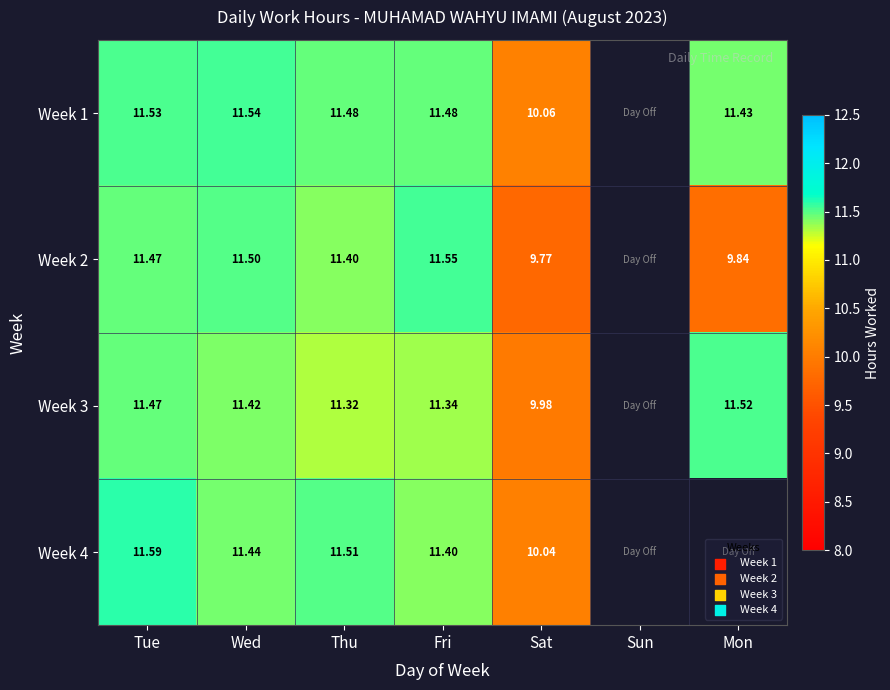

Count the number of data series in this chart.

4